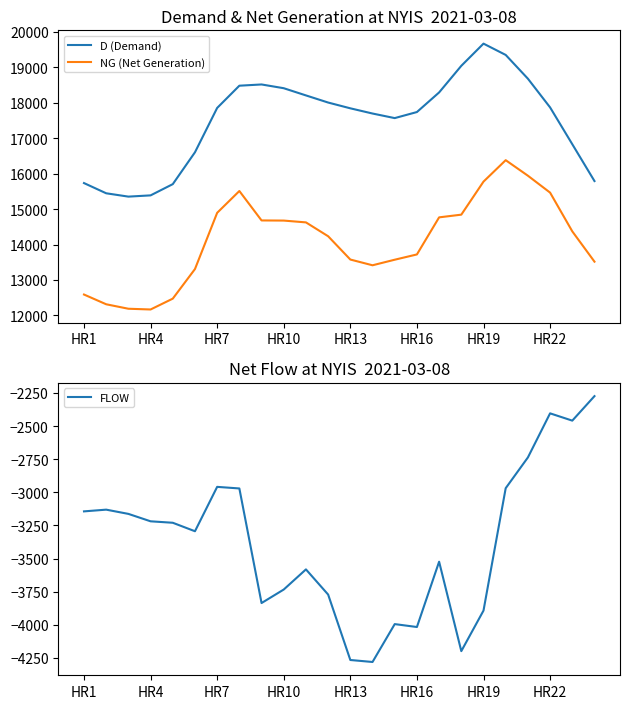

True or false: NG (Net Generation) and D (Demand) intersect in this chart.

False